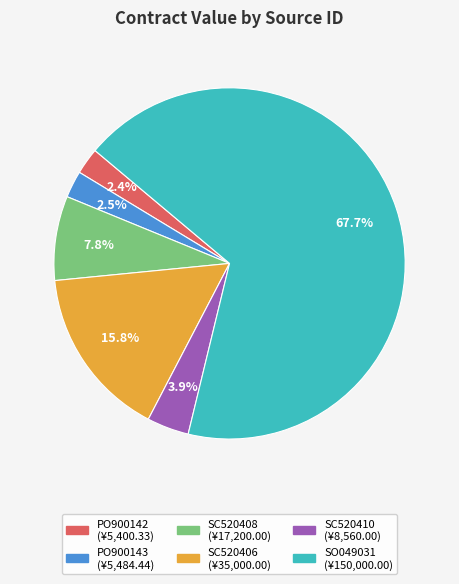

To the nearest percent, what percentage of the pie is PO900142?

2%